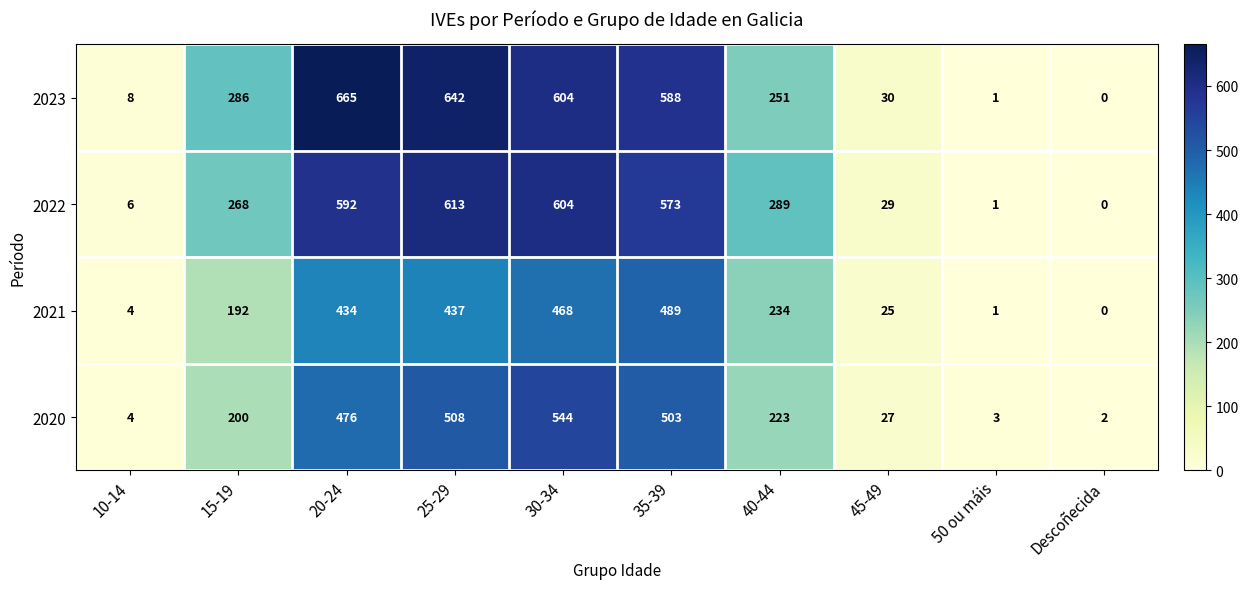

Is it true that 2022 equals 151 at 15-19?

False